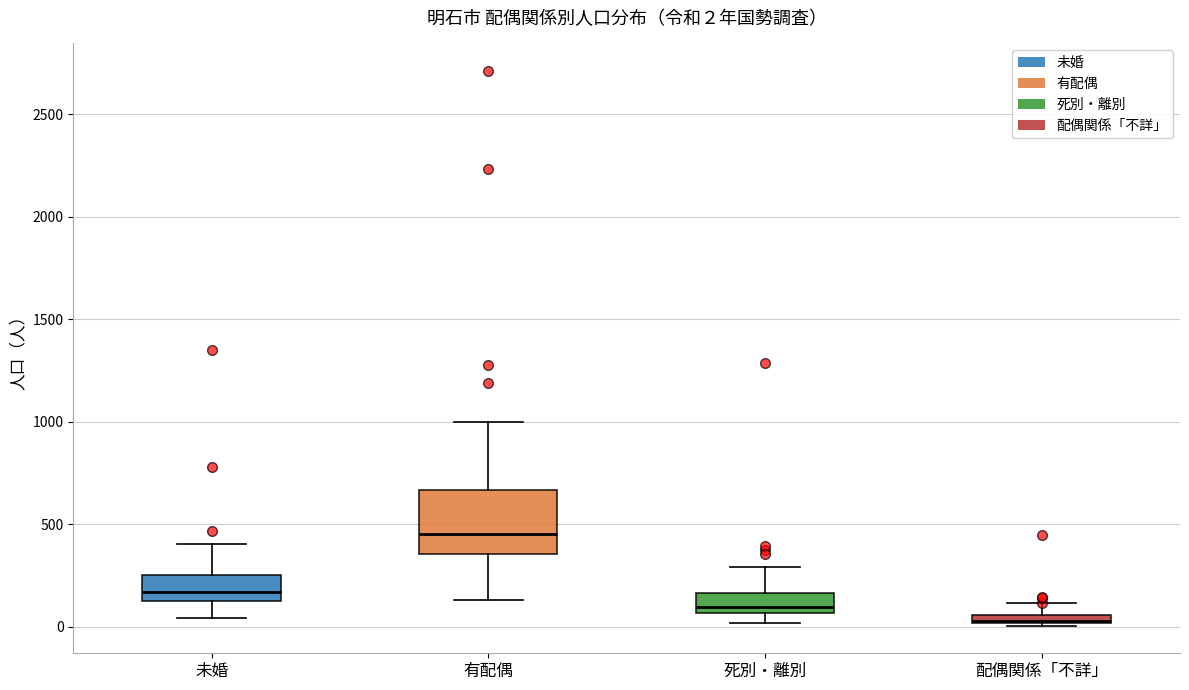

Which box is the tallest, from its lower edge to its upper edge?

有配偶